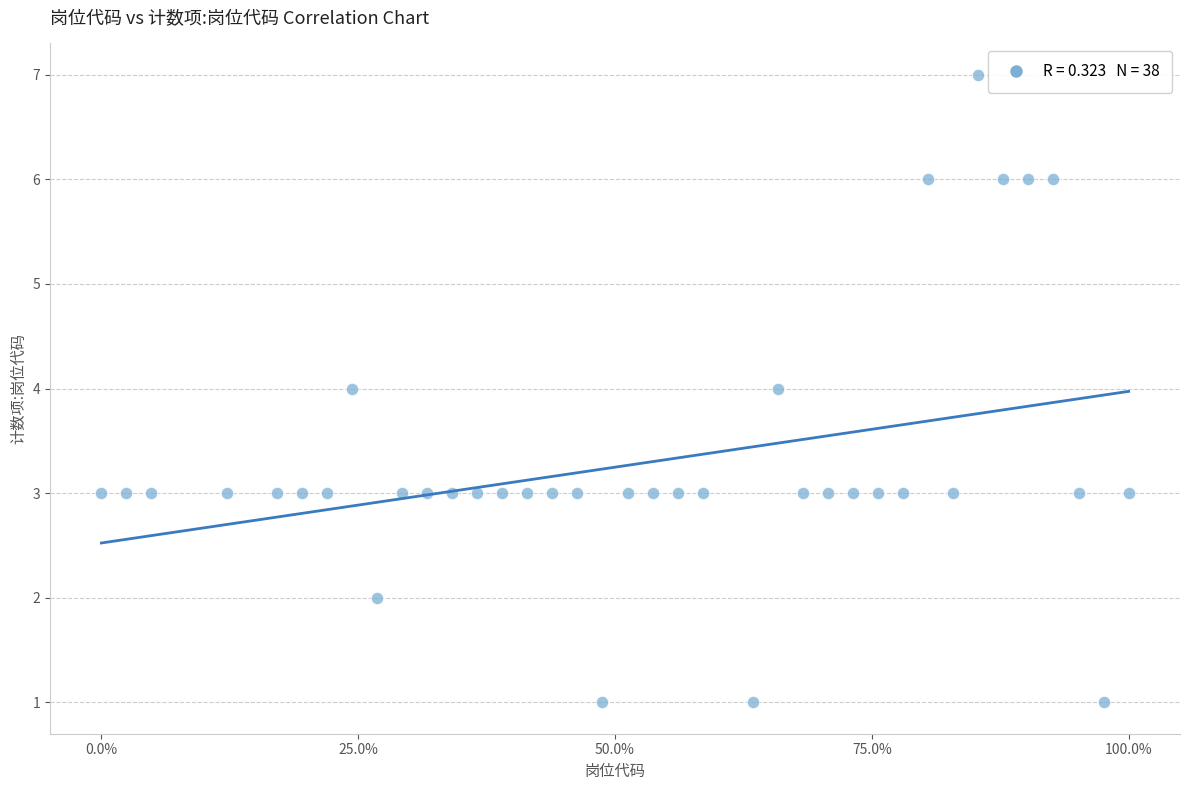

What is the range of Y values (max minus min)?

6